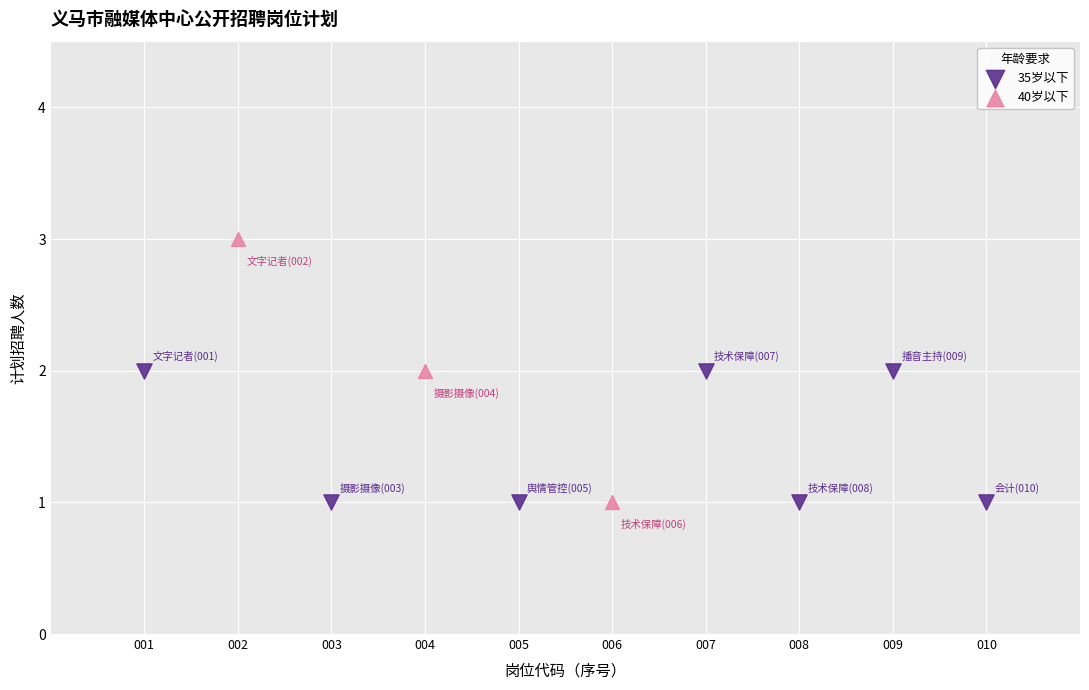

Which series has the widest spread of Y values?

40岁以下